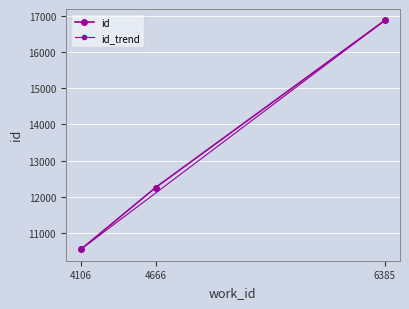

Is this an area chart (filled region under the line)?

No